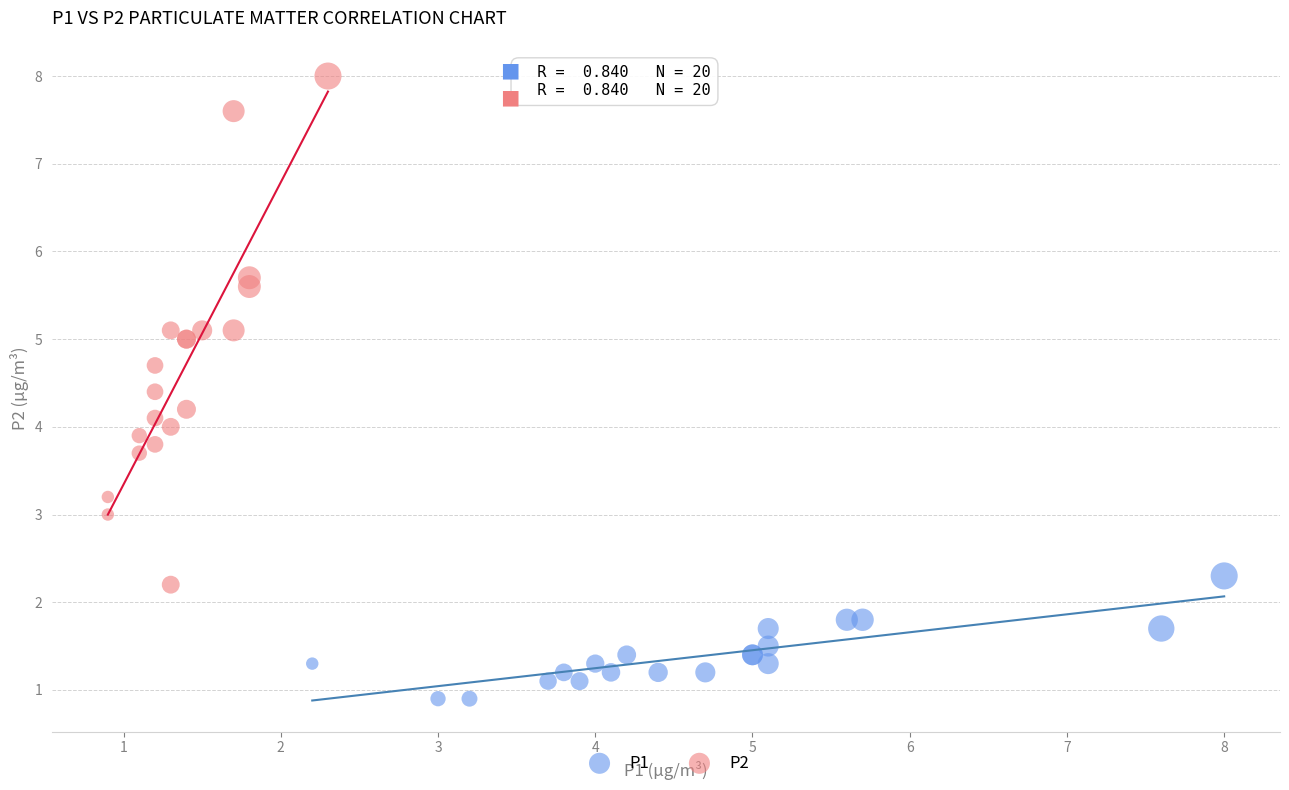

Which series contains the lowest Y value?

P1